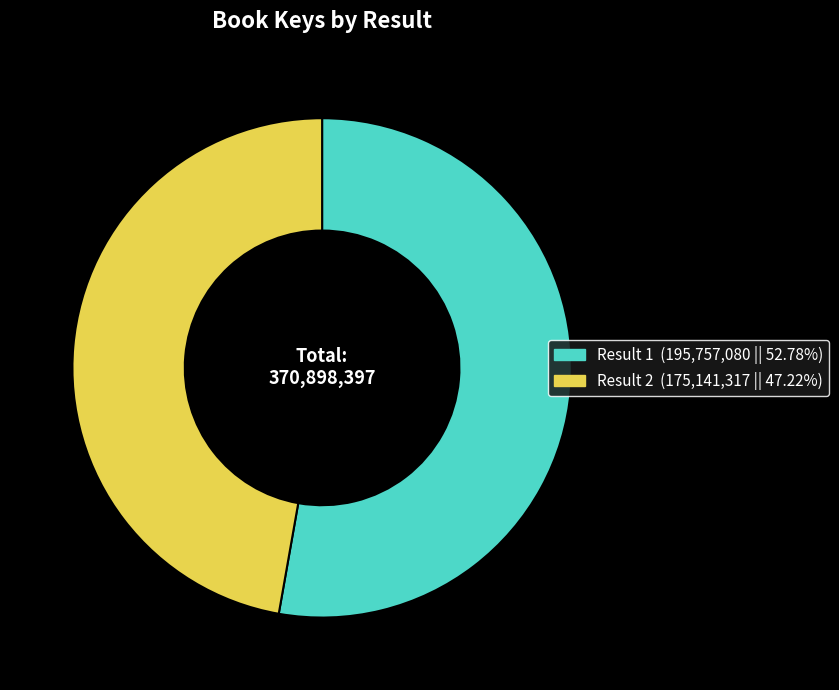

Is there any slice that represents more than half of the pie?

Yes